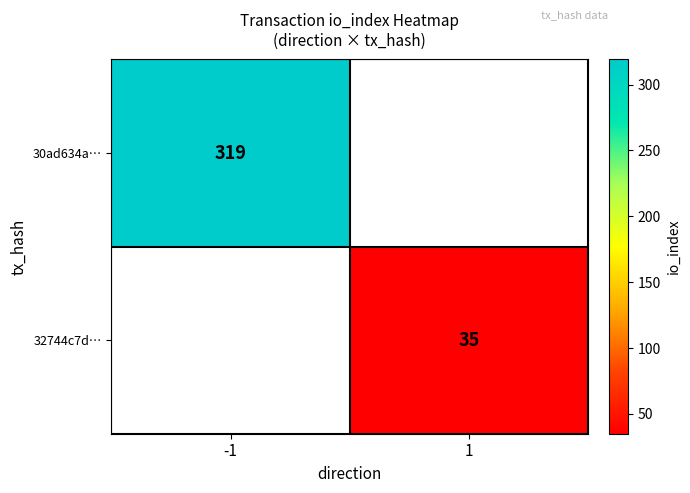

Is the value of 30ad634a… at -1 greater than the value of 32744c7d… at 1?

Yes